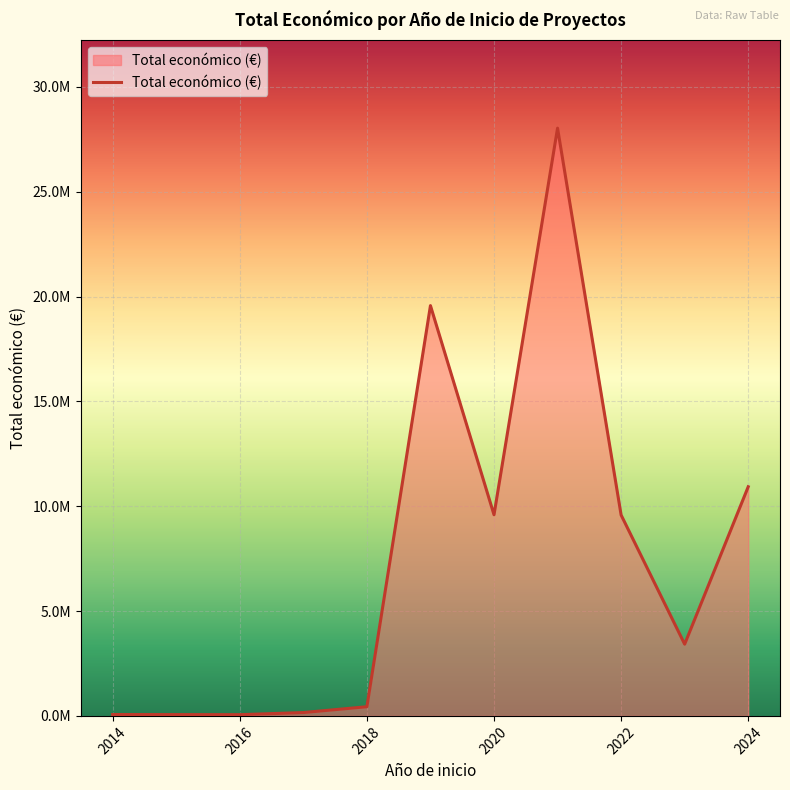

Does the chart display data point markers on the line(s)?

No